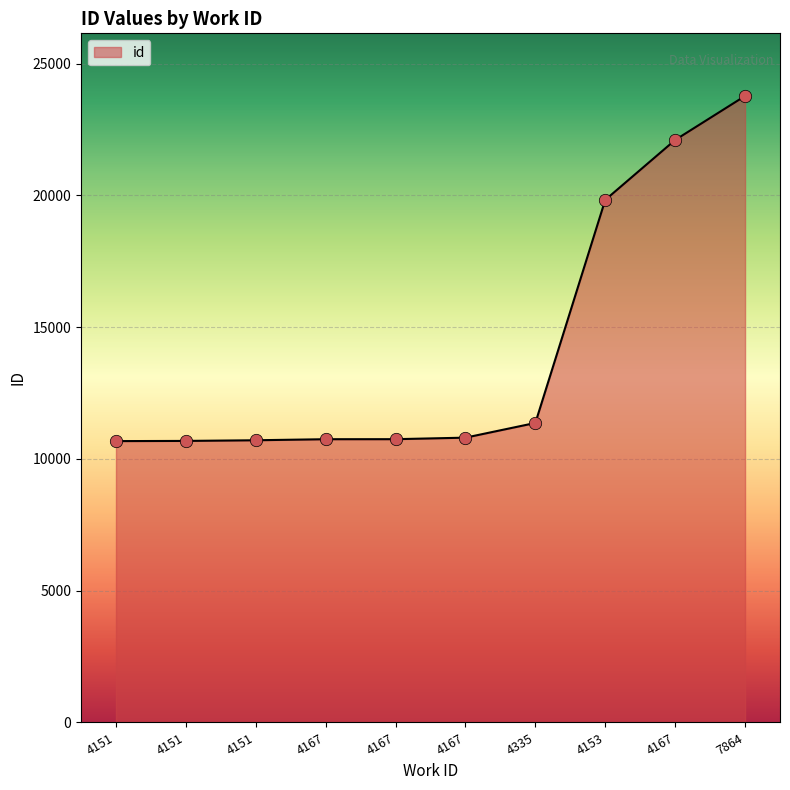

What is the ratio of the value at 4167 to the value at 4151?

2.1